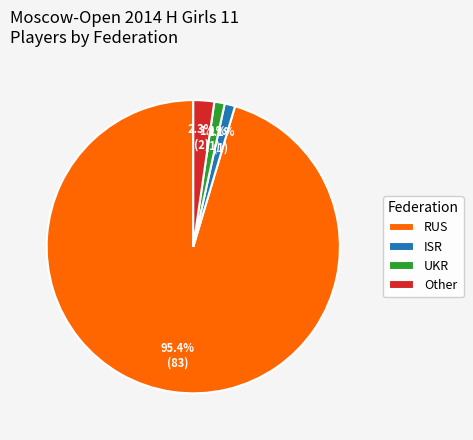

Which has a higher value, Other or UKR?

Other